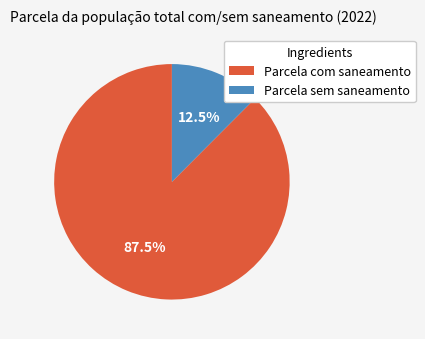

Which slice is the largest?

Parcela com saneamento